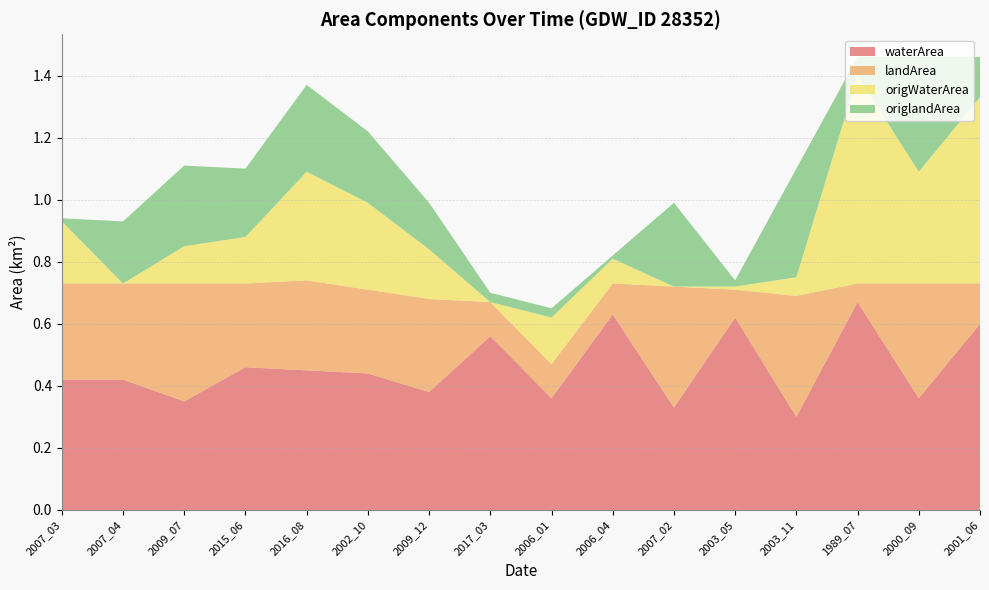

Reading left to right, extract all data points from this chart.

waterArea: 2007_03=0.4	2007_04=0.4	2009_07=0.3	2015_06=0.5	2016_08=0.5	2002_10=0.4	2009_12=0.4	2017_03=0.6	2006_01=0.4	2006_04=0.6	2007_02=0.3	2003_05=0.6	2003_11=0.3	1989_07=0.7	2000_09=0.4	2001_06=0.6
landArea: 2007_03=0.3	2007_04=0.3	2009_07=0.4	2015_06=0.3	2016_08=0.3	2002_10=0.3	2009_12=0.3	2017_03=0.1	2006_01=0.1	2006_04=0.1	2007_02=0.4	2003_05=0.1	2003_11=0.4	1989_07=0.1	2000_09=0.4	2001_06=0.1
origWaterArea: 2007_03=0.2	2007_04=0.0	2009_07=0.1	2015_06=0.1	2016_08=0.3	2002_10=0.3	2009_12=0.2	2017_03=0.0	2006_01=0.1	2006_04=0.1	2007_02=0.0	2003_05=0.0	2003_11=0.1	1989_07=0.7	2000_09=0.4	2001_06=0.6
origlandArea: 2007_03=0.0	2007_04=0.2	2009_07=0.3	2015_06=0.2	2016_08=0.3	2002_10=0.2	2009_12=0.1	2017_03=0.0	2006_01=0.0	2006_04=0.0	2007_02=0.3	2003_05=0.0	2003_11=0.3	1989_07=0.1	2000_09=0.4	2001_06=0.1